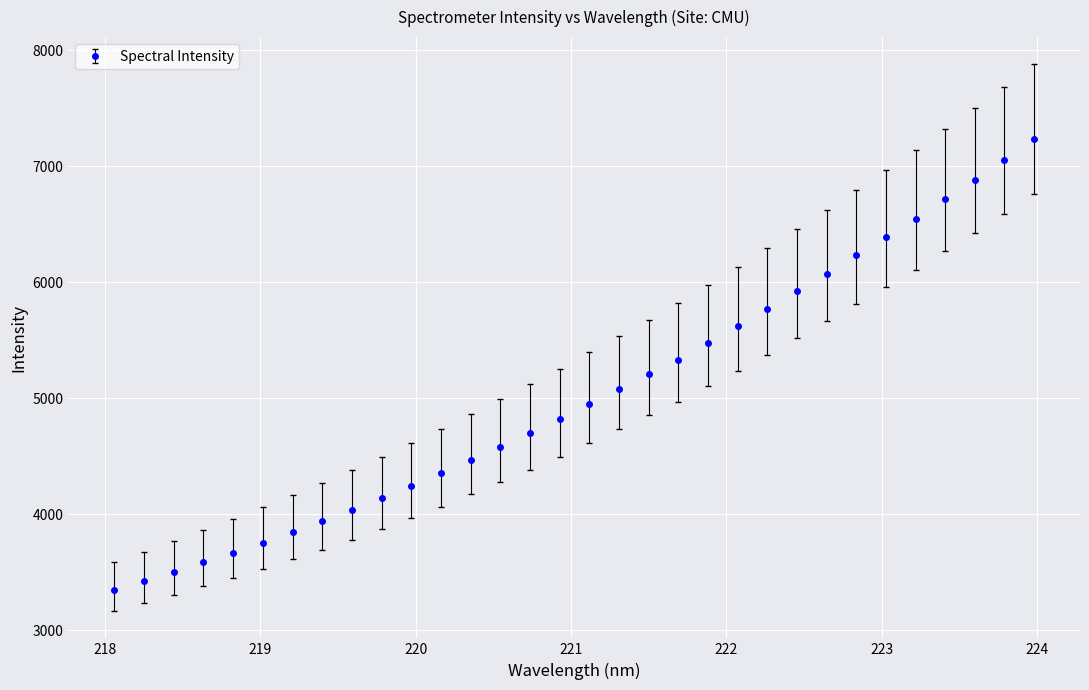

What is the average value?

5029.2